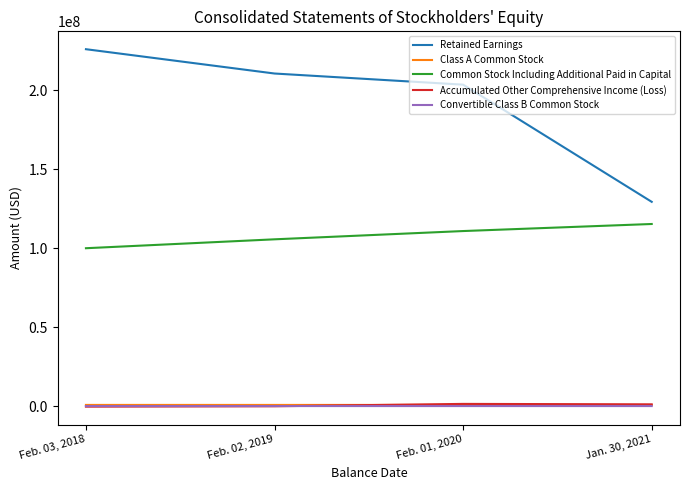

Which series has the largest range (max minus min)?

Retained Earnings